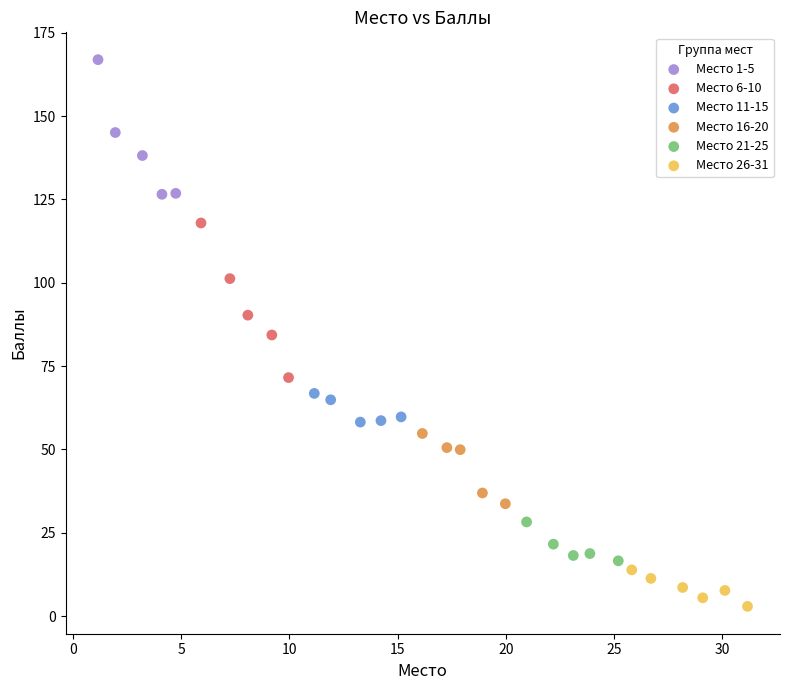

Which series reaches the minimum Y coordinate?

Место 26-31